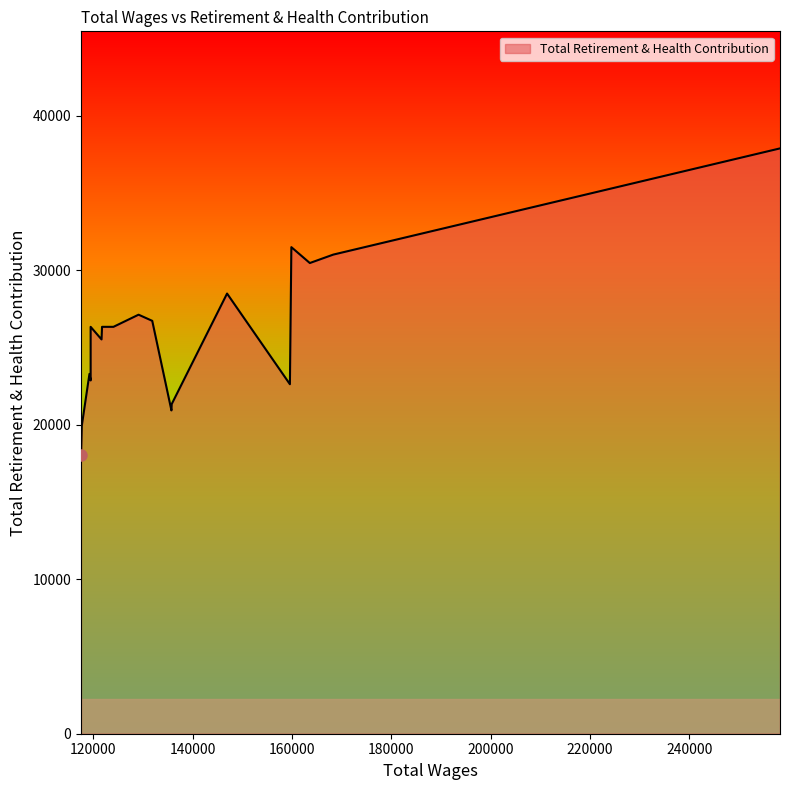

Which category has the highest value across all series?

258294.0